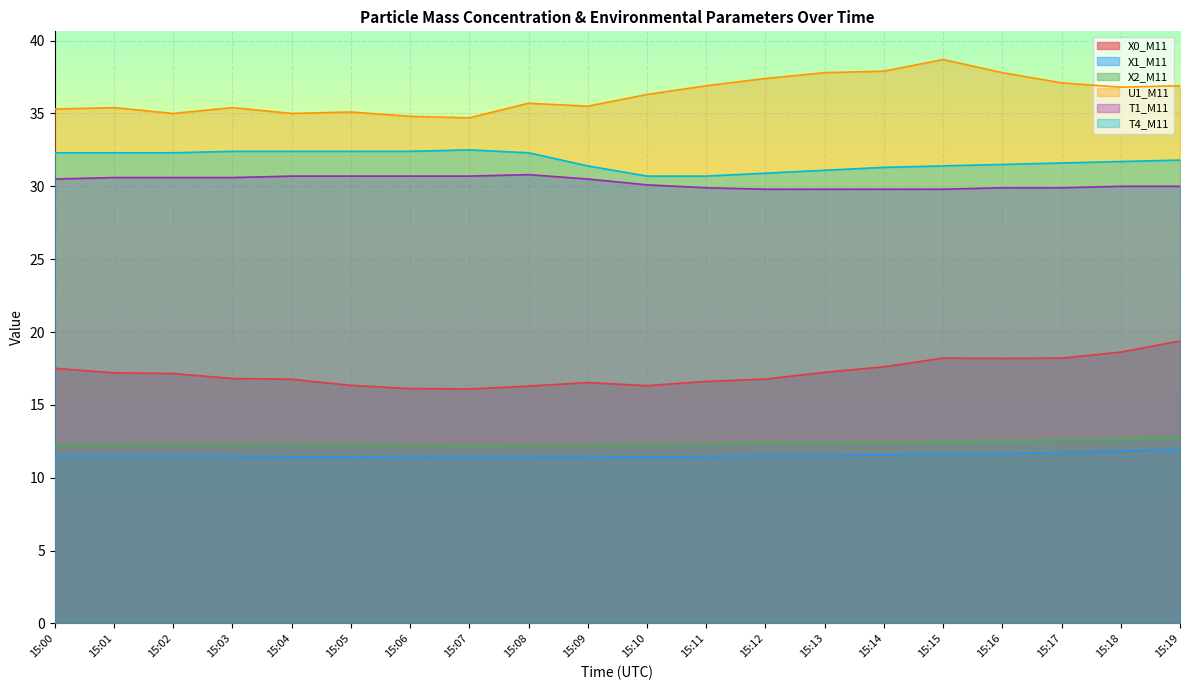

How many interior local peaks does the X0_M11 series have?

2